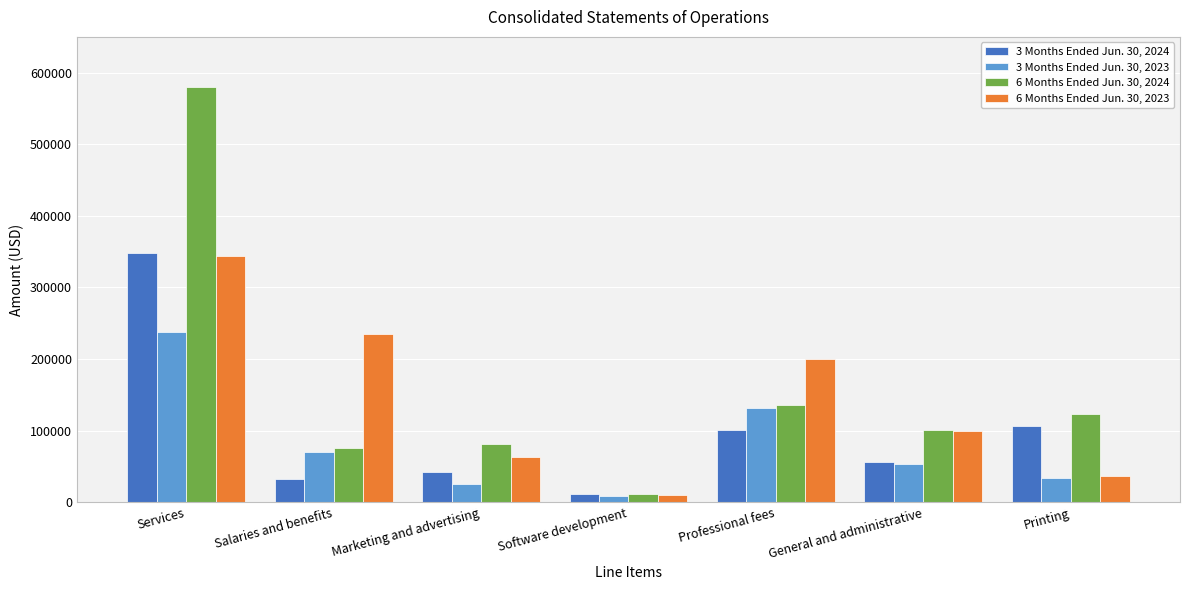

At which category is the sum across all series the highest?

Services